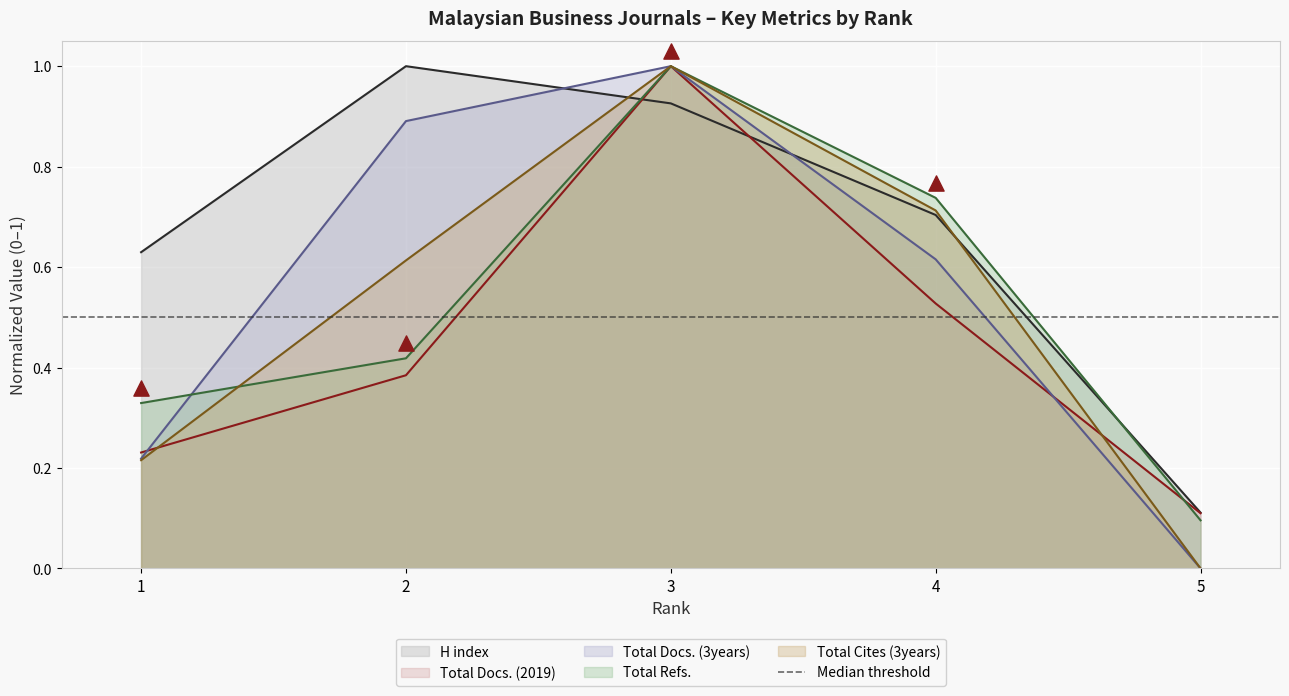

What are all the series names shown in the legend?

H index, Total Docs. (2019), Total Docs. (3years), Total Refs., Total Cites (3years)